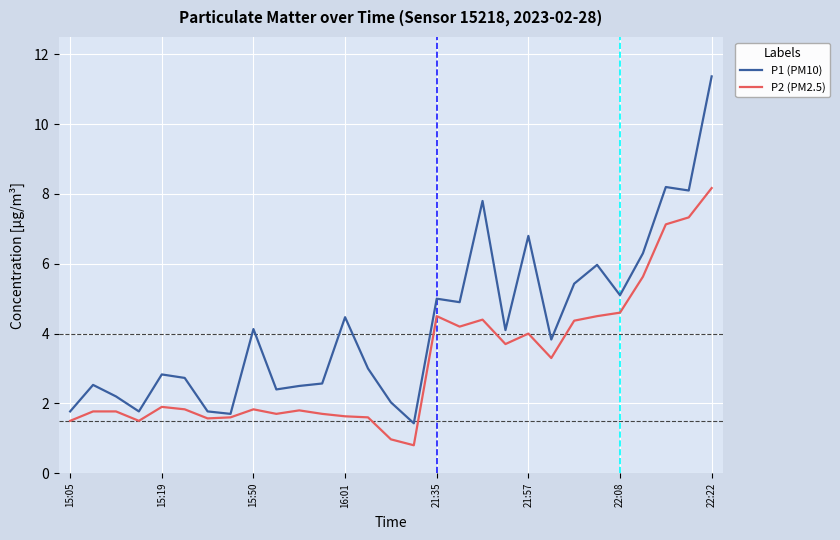

Rank the series by their average value, from highest to lowest.

P1 (PM10), P2 (PM2.5)